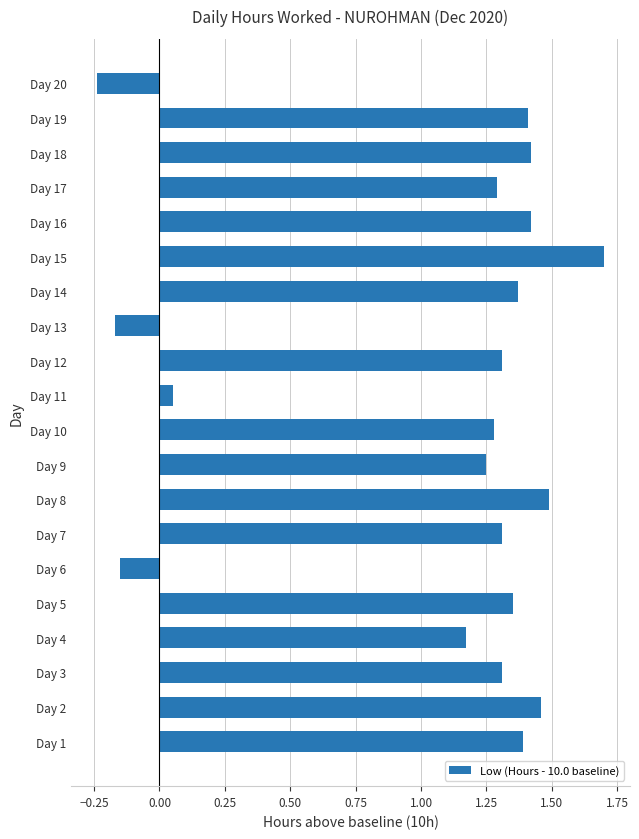

Are the bars horizontal?

Yes